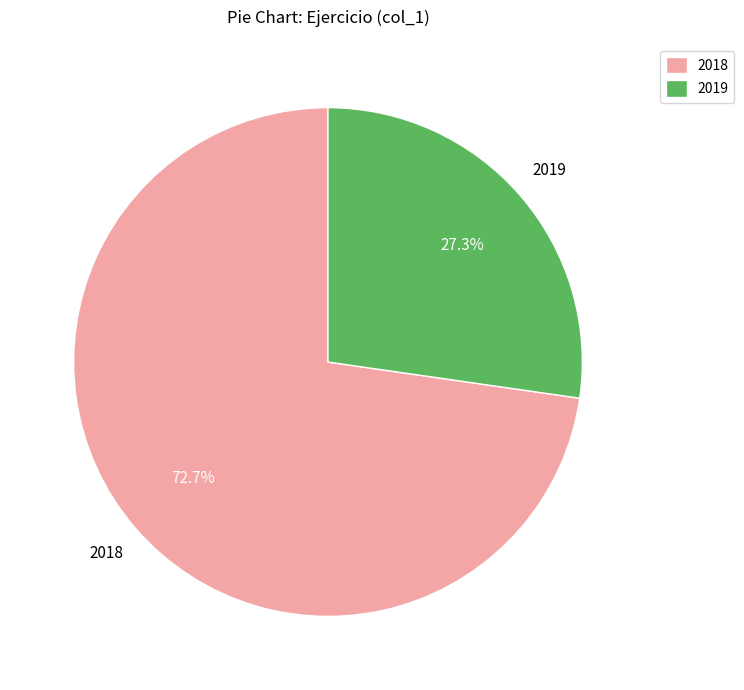

Is there any slice that represents more than half of the pie?

Yes